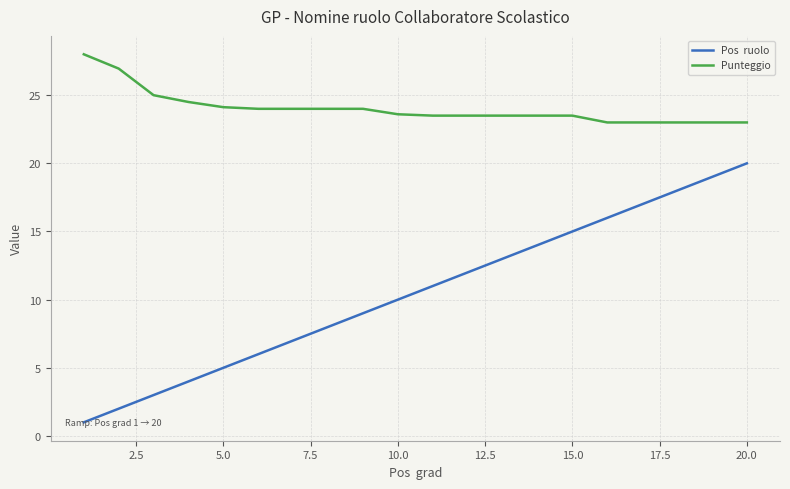

What is the smallest value displayed?

1.0